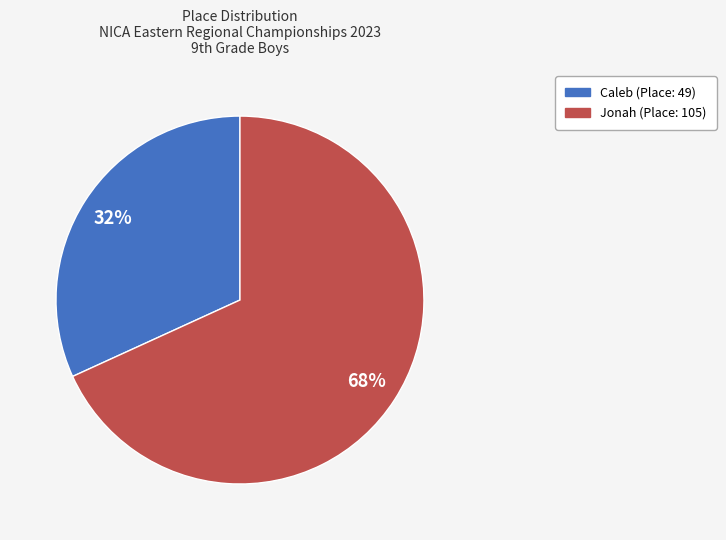

To the nearest percent, what is the combined percentage of Jonah and Caleb?

100%